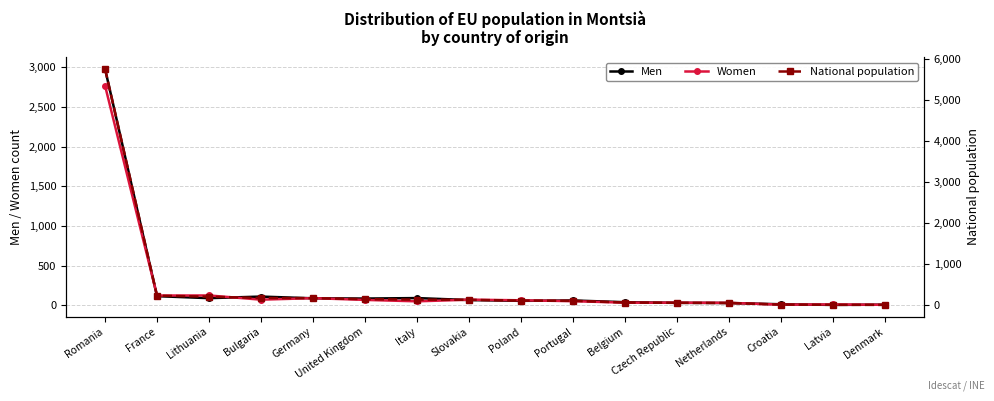

Between which two adjacent categories do Men and Women first intersect?

Romania and France